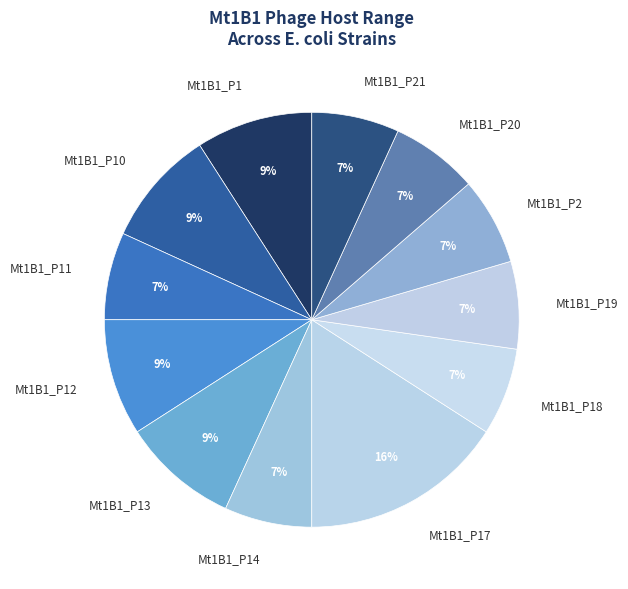

The Mt1B1_P19 slice represents 7% of the pie. True or false?

True